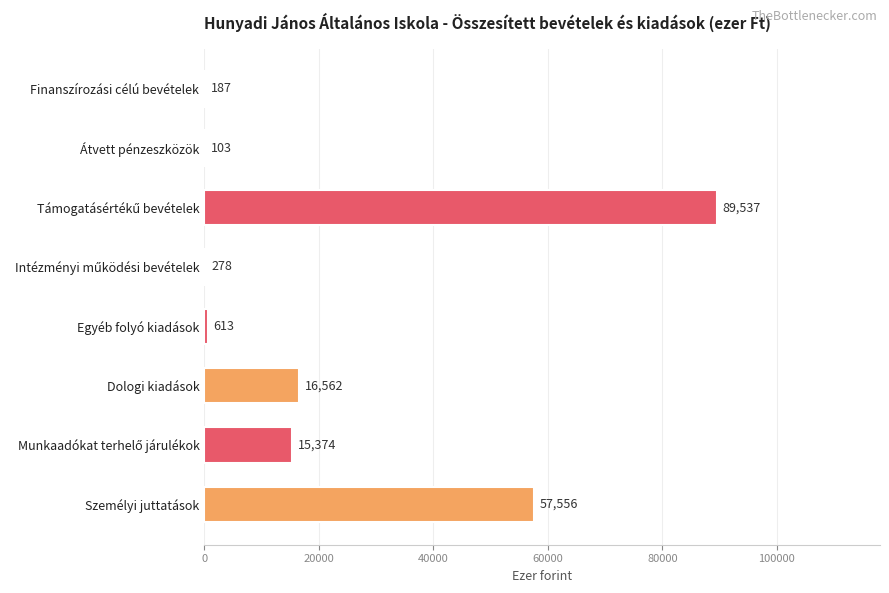

What is the greatest value displayed?

89537